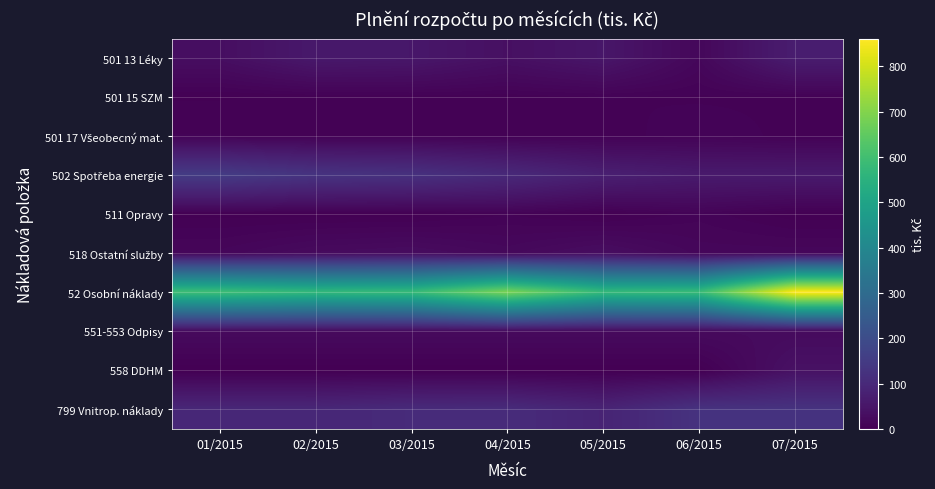

At 06/2015, list the series in order from largest to smallest.

52 Osobní náklady, 799 Vnitrop. náklady, 502 Spotřeba energie, 551-553 Odpisy, 501 13 Léky, 518 Ostatní služby, 511 Opravy, 501 17 Všeobecný mat., 501 15 SZM, 558 DDHM